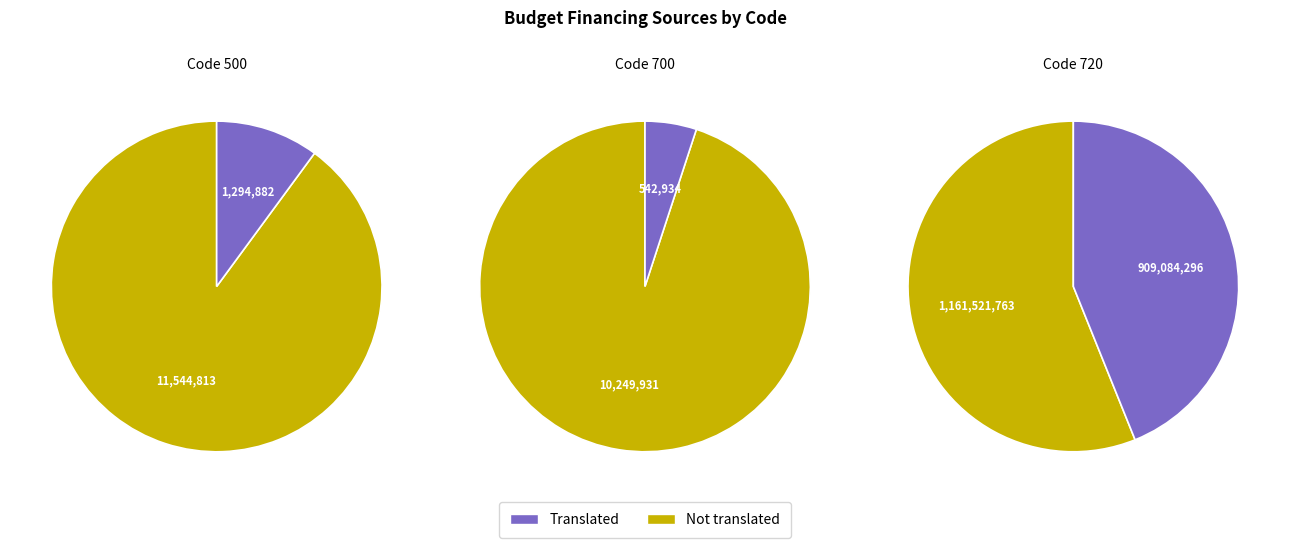

Which category accounts for the majority?

720